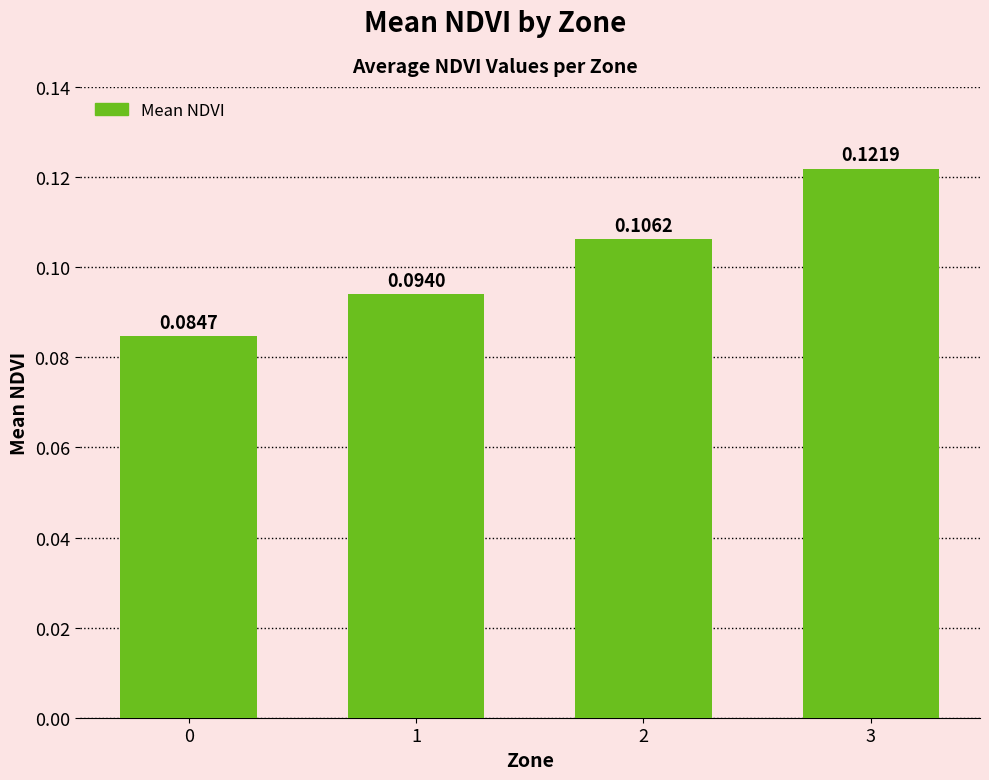

What is the sum of all values?

0.4